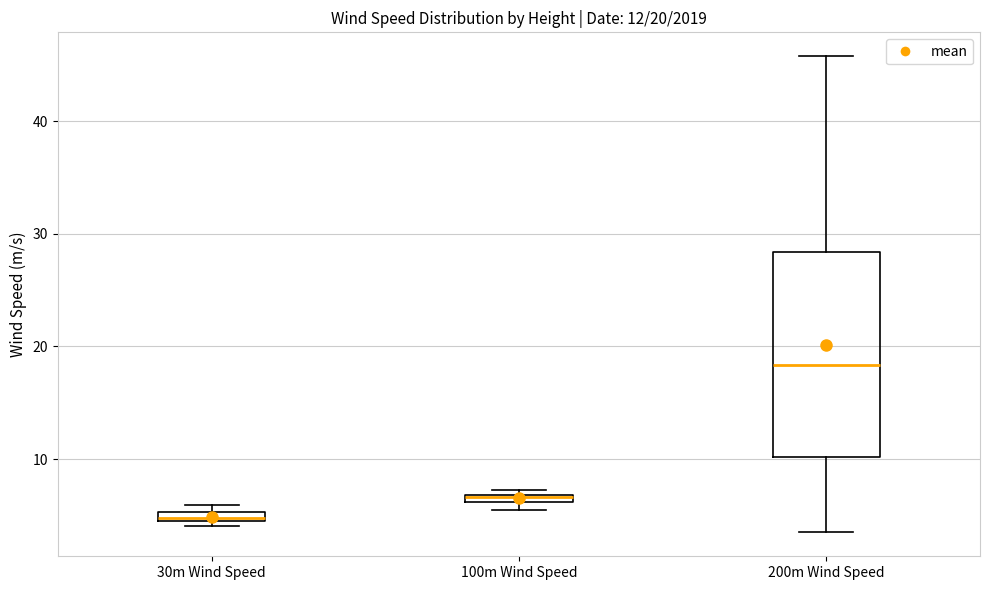

Comparing the boxes themselves (not the whiskers), which one is the tallest?

200m Wind Speed